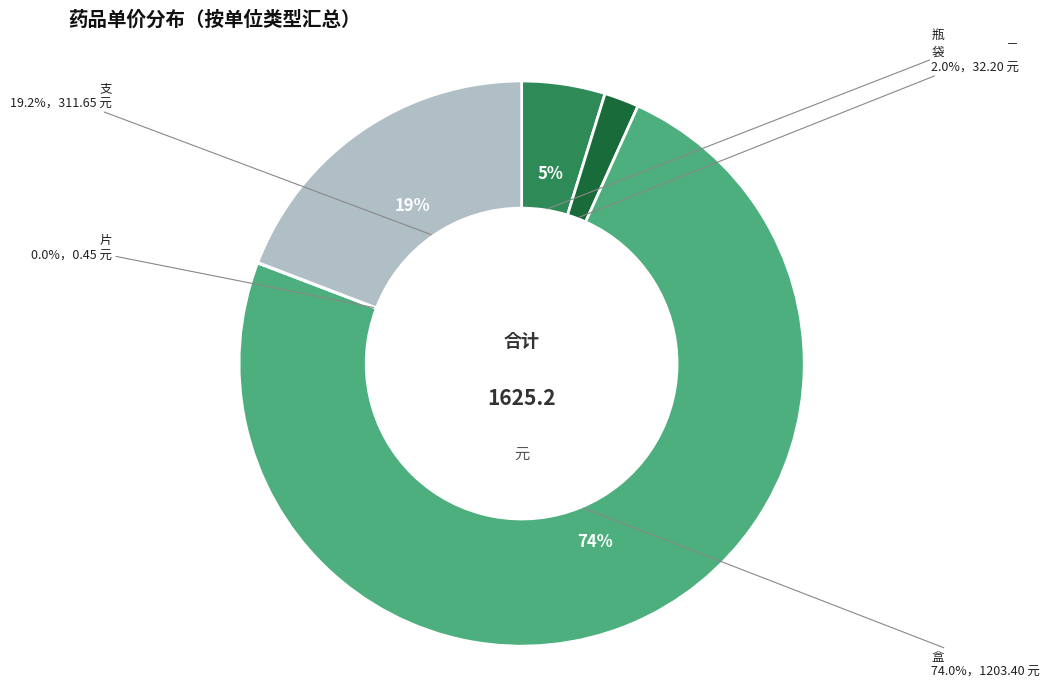

Which category has the smallest portion of the pie?

片